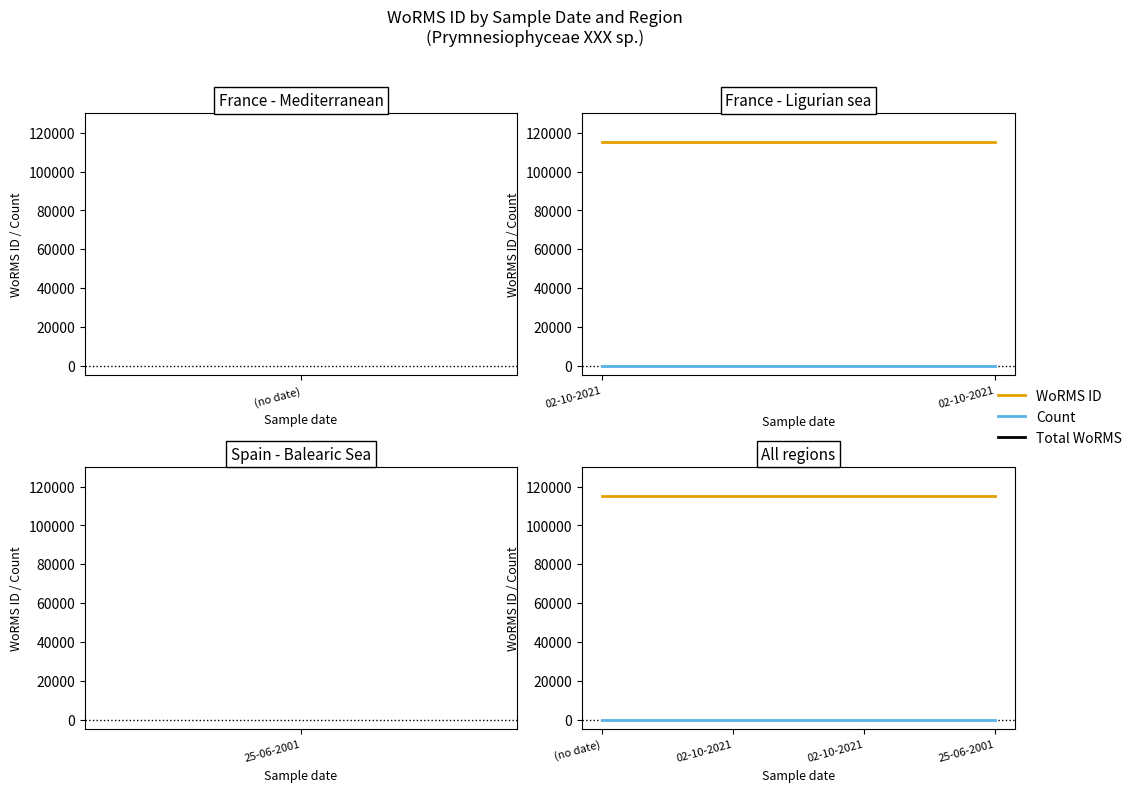

Between 02-10-2021 and 25-06-2001, which series saw the biggest shift?

WoRMS ID